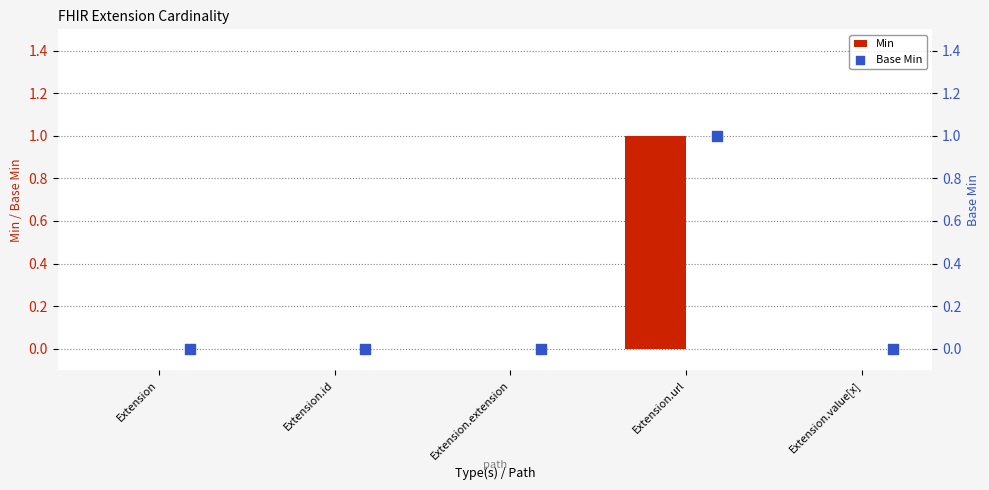

At how many categories does at least one series exceed 0?

1